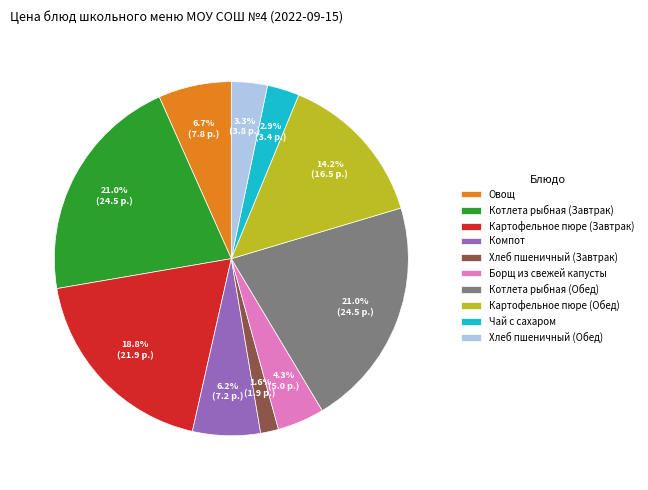

Does any single category account for the majority?

No